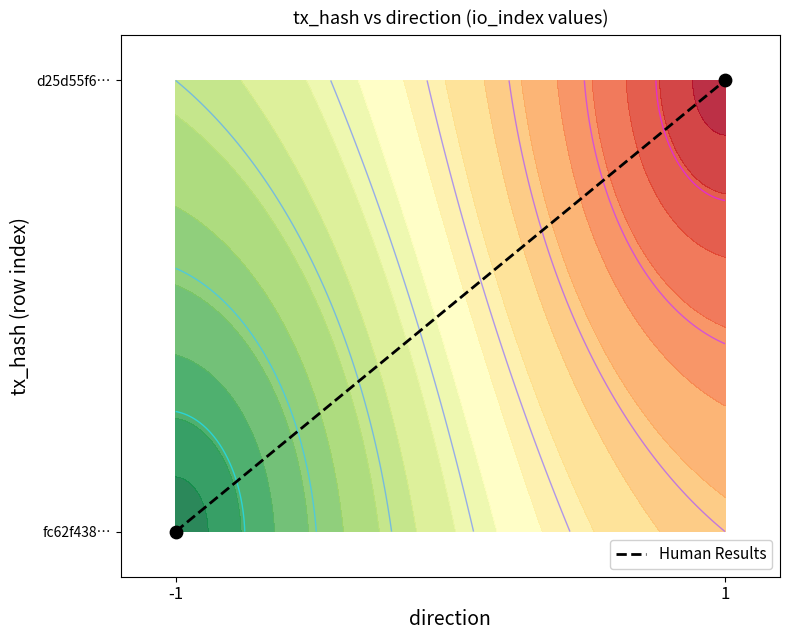

How many values are between 0 and 1?

2